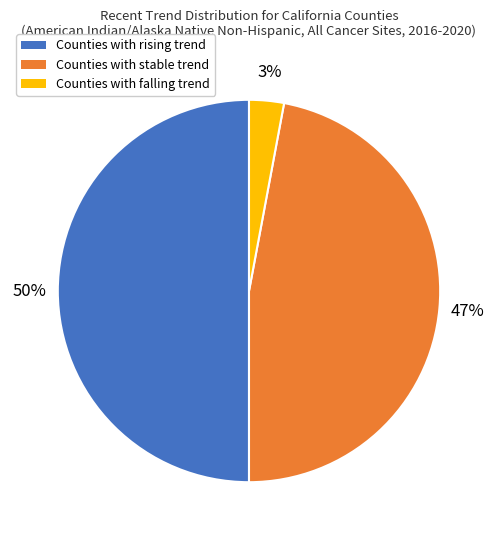

True or false: Counties with rising trend accounts for 50% of the total.

True